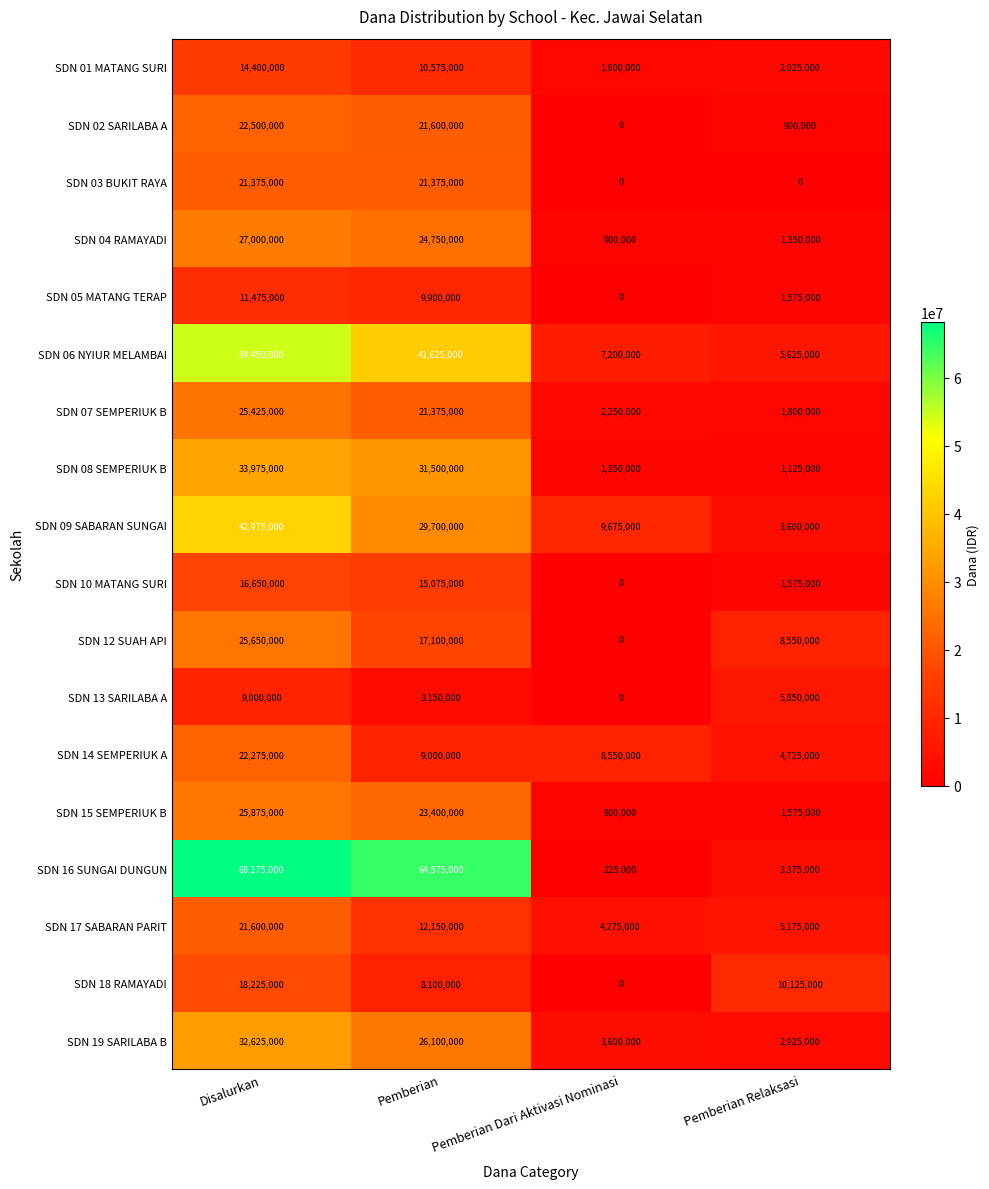

Which series has the largest range (max minus min)?

SDN 16 SUNGAI DUNGUN